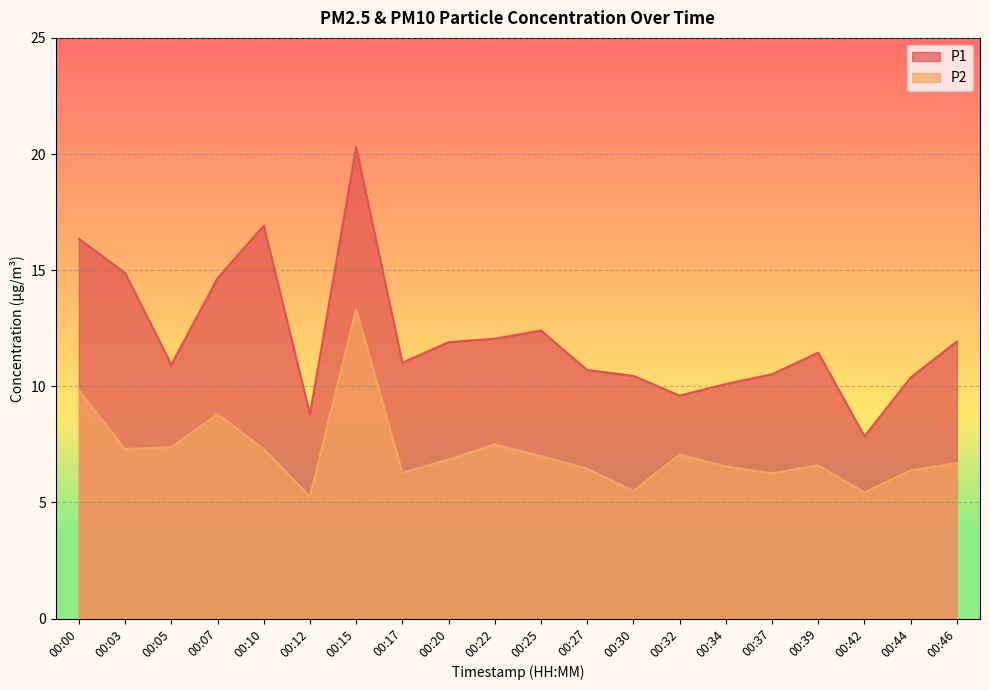

Is it true that P1 equals 11.9 at 00:46?

True